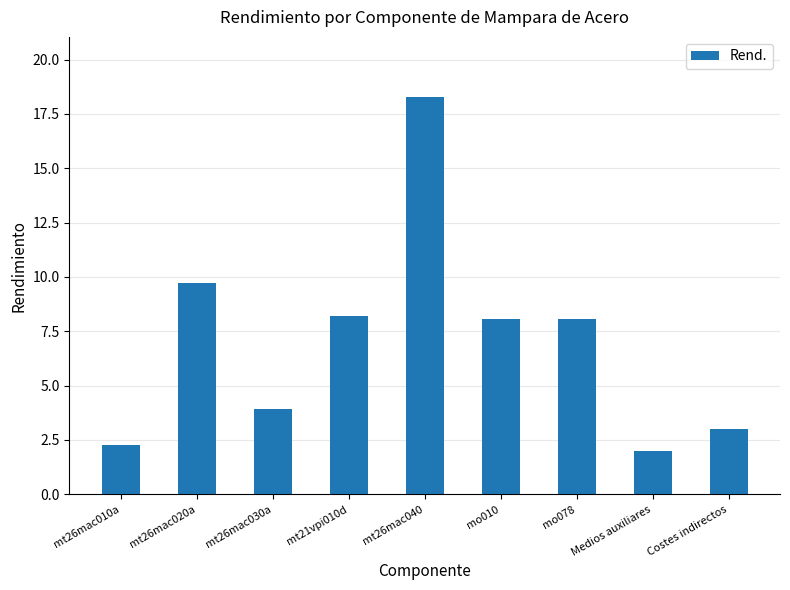

How many data points are less than 8?

4